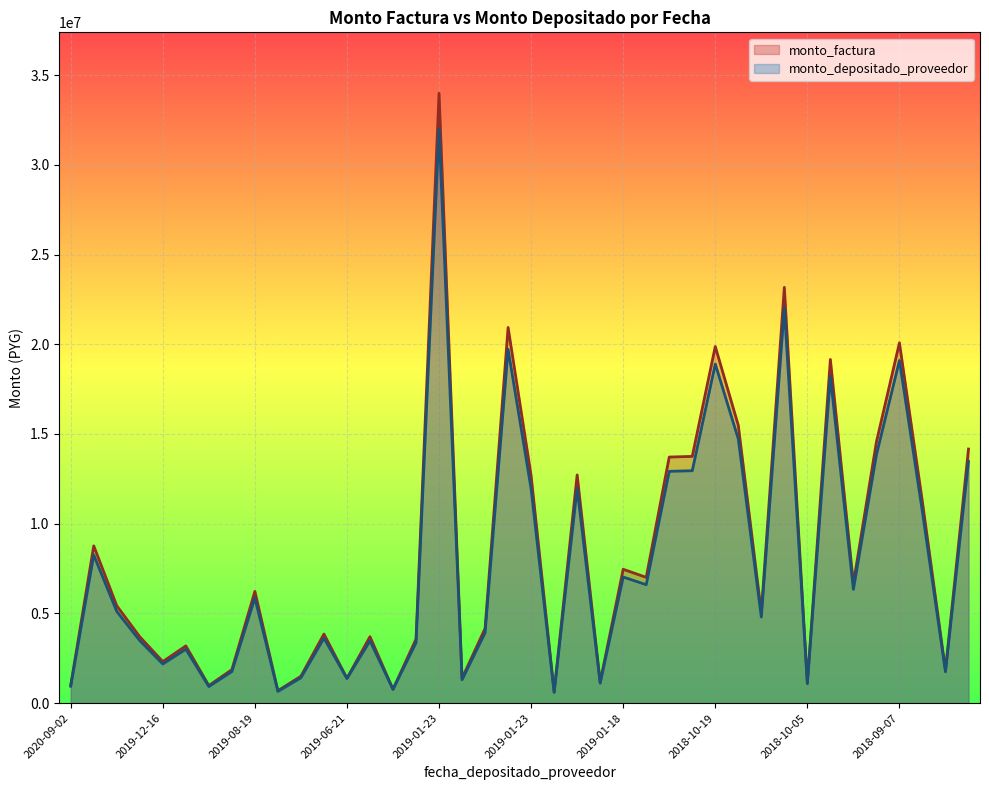

At which label does monto_depositado_proveedor first exceed 5111274?

2020-01-23